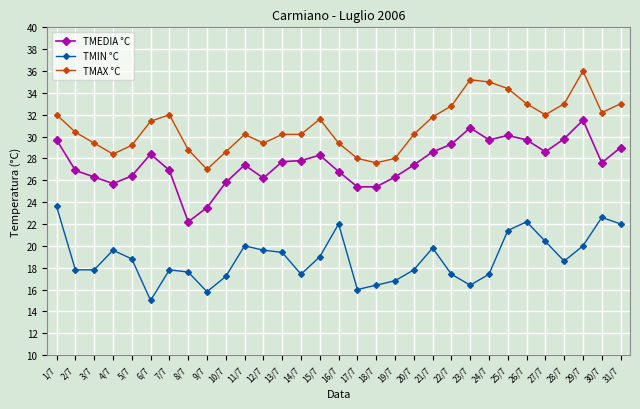

What is the total value across all series at 18/7?

69.4